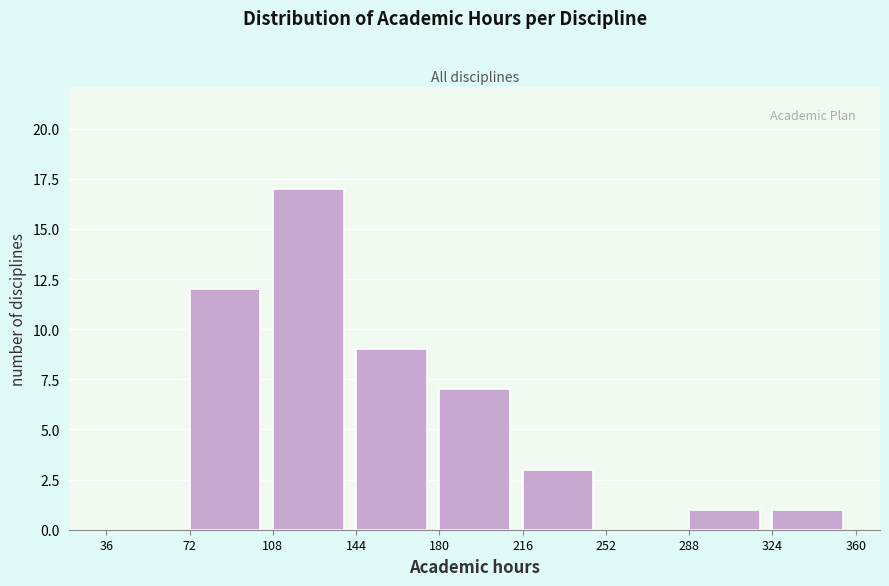

Reading left to right, transcribe this chart: for each bar, give the range it covers on the x-axis and its height. The values are not printed on the chart, so give them approximately, as read against the axis.

36 to 72: 0
72 to 108: 12
108 to 144: 17
144 to 180: 9
180 to 216: 7
216 to 252: 3
252 to 288: 0
288 to 324: 1
324 to 360: 1